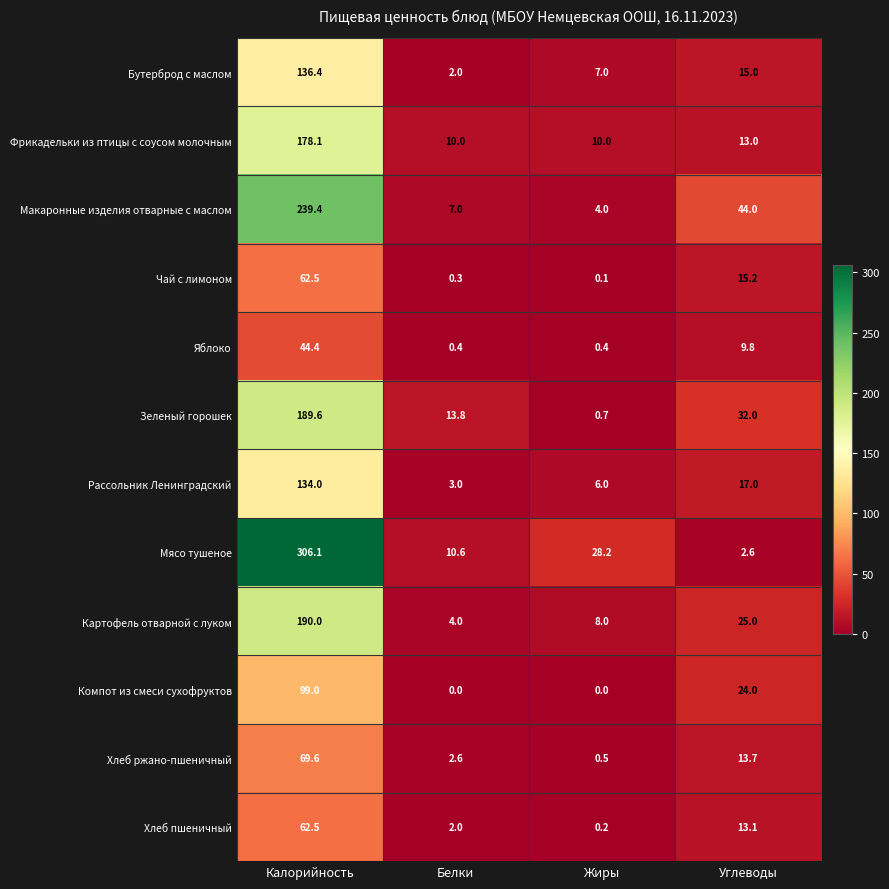

What is the difference between the second highest and second lowest values in the Рассольник Ленинградский series?

11.0